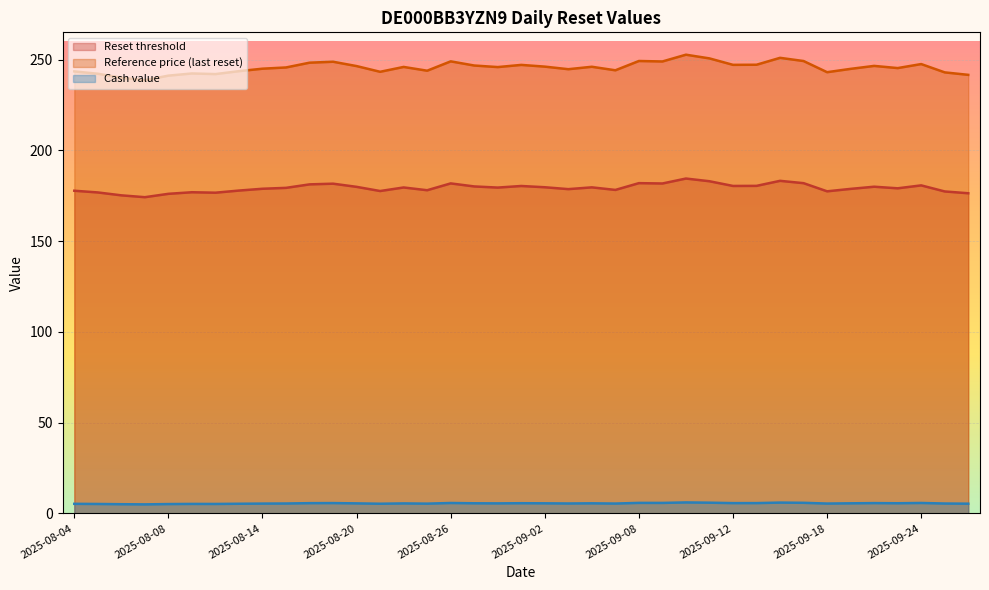

What is the value of the Reset threshold point at the 27th from the left?

184.5